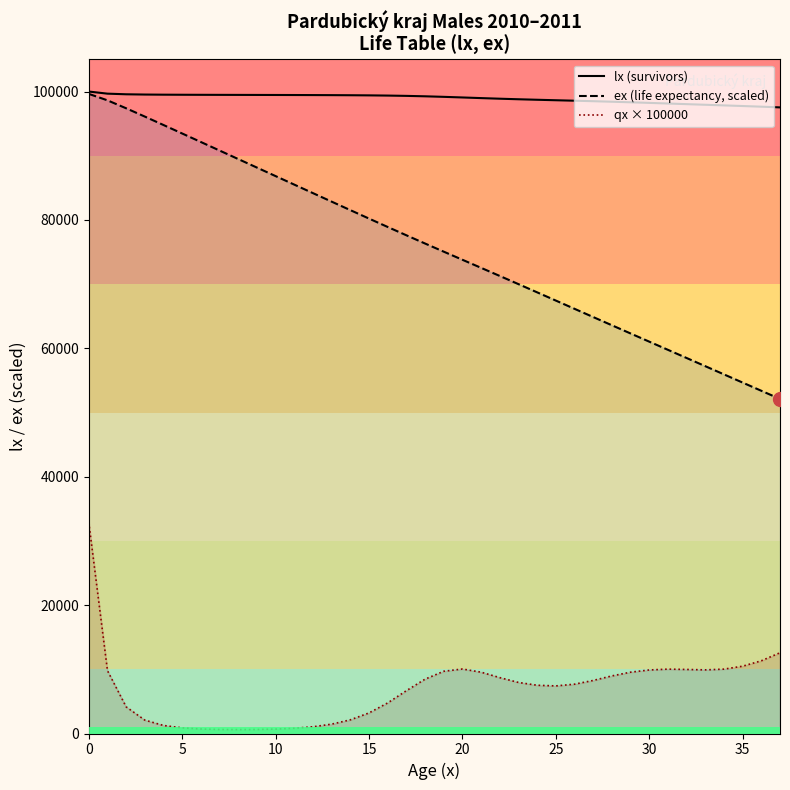

What is the value of the ex (life expectancy, scaled) point at the 22nd from the left?

72536.9